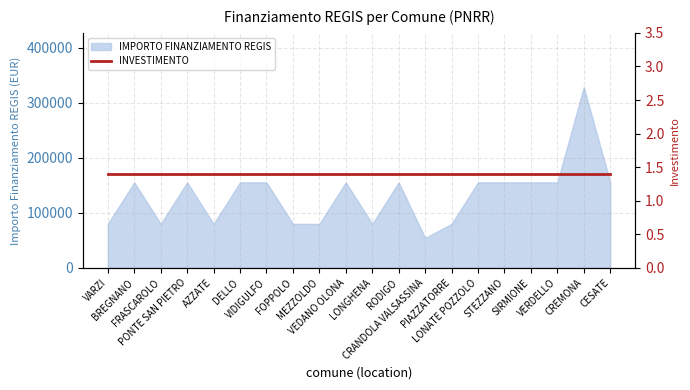

Reading left to right, extract all data points from this chart.

79922	155234	79922	155234	79922	155234	155234	79922	79922	155234	79922	155234	54412	79922	155234	155234	155234	155234	328160	155234